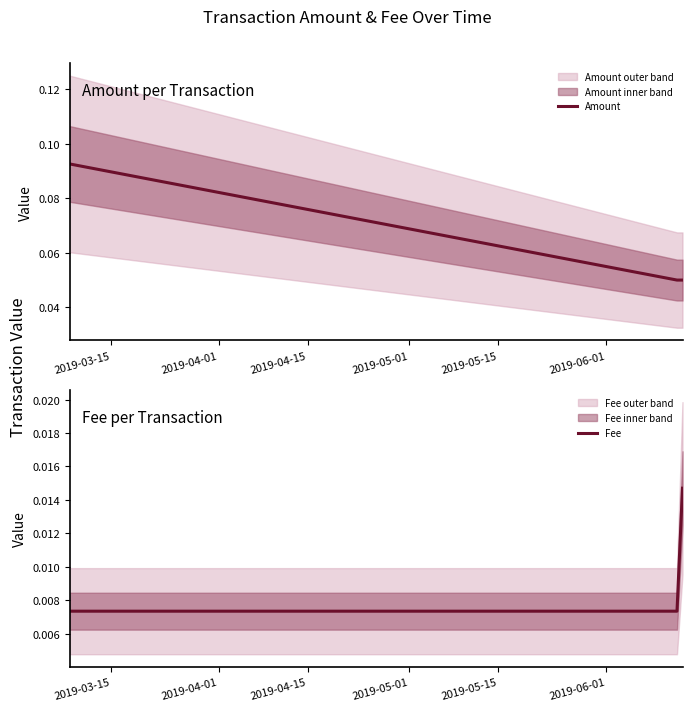

How many Amount values are between 0 and 1?

3